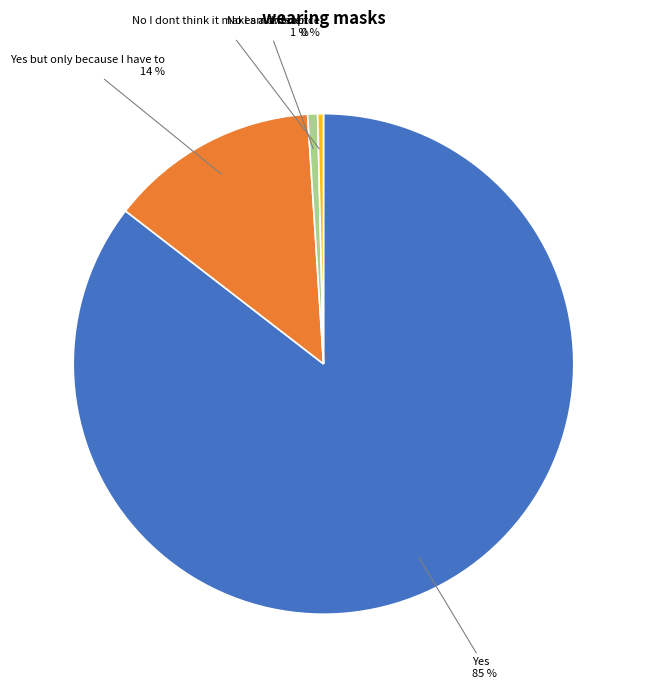

To the nearest percent, what is the average slice percentage?

25%